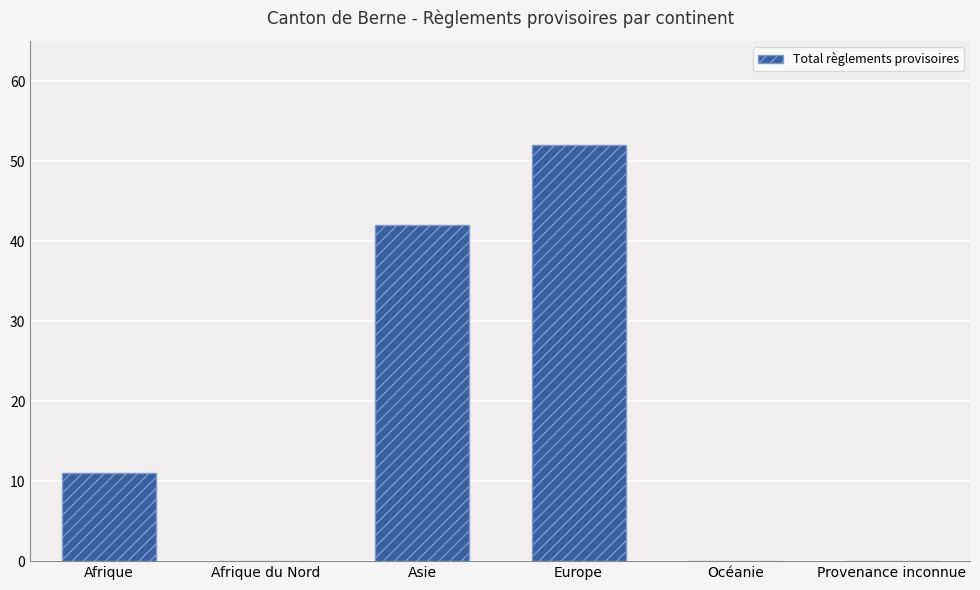

How many distinct data groups are displayed?

1